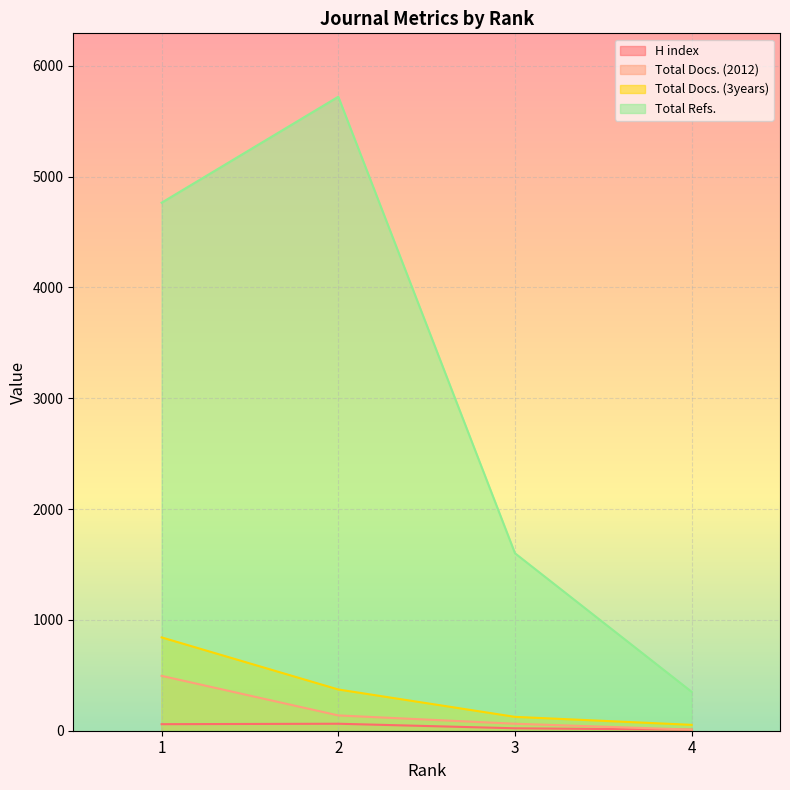

Reading left to right, extract all data points from this chart.

H index: 1=59	2=63	3=22	4=9
Total Docs. (2012): 1=495	2=138	3=63	4=10
Total Docs. (3years): 1=842	2=372	3=125	4=53
Total Refs.: 1=4764	2=5720	3=1601	4=351